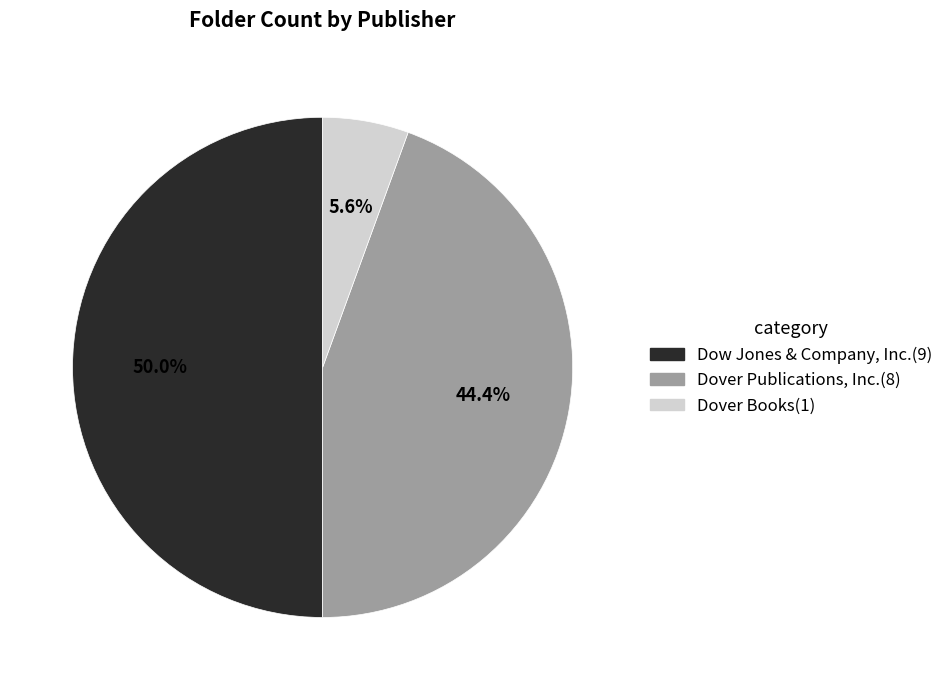

Approximately how many times larger is the value at Dow Jones & Company, Inc. compared to Dover Publications, Inc.?

1.1